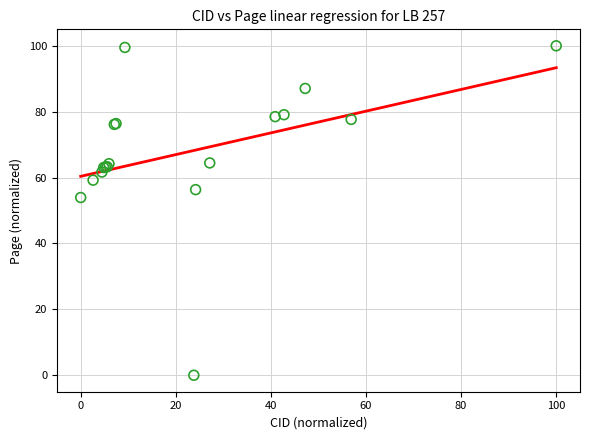

What Y value in the scatter plot is closest to 50?

53.9